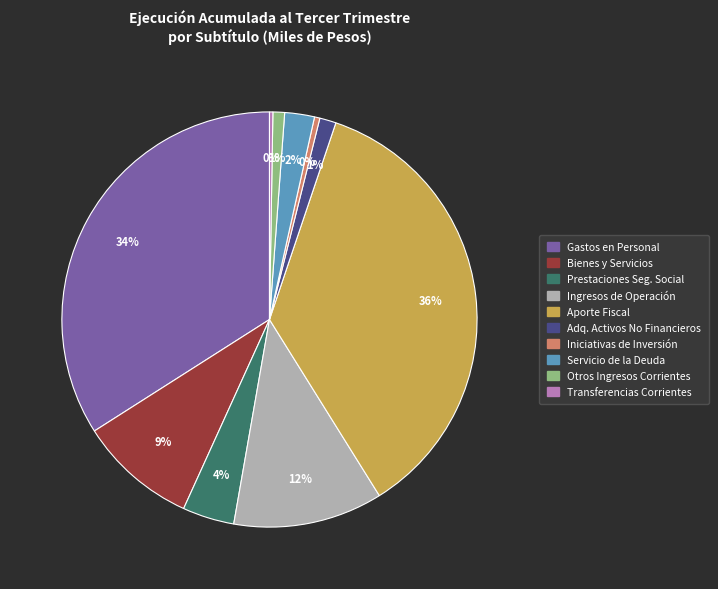

To the nearest percent, what is the average slice percentage?

10%